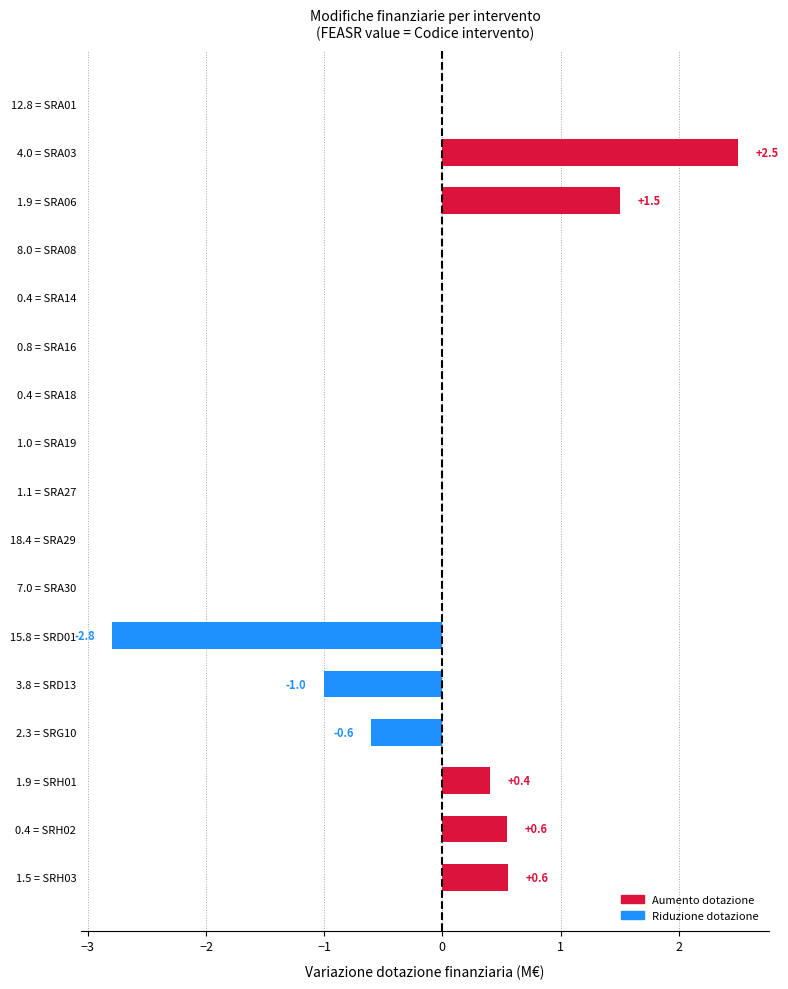

At which category does the chart reach its peak across all series?

4.0 = SRA03